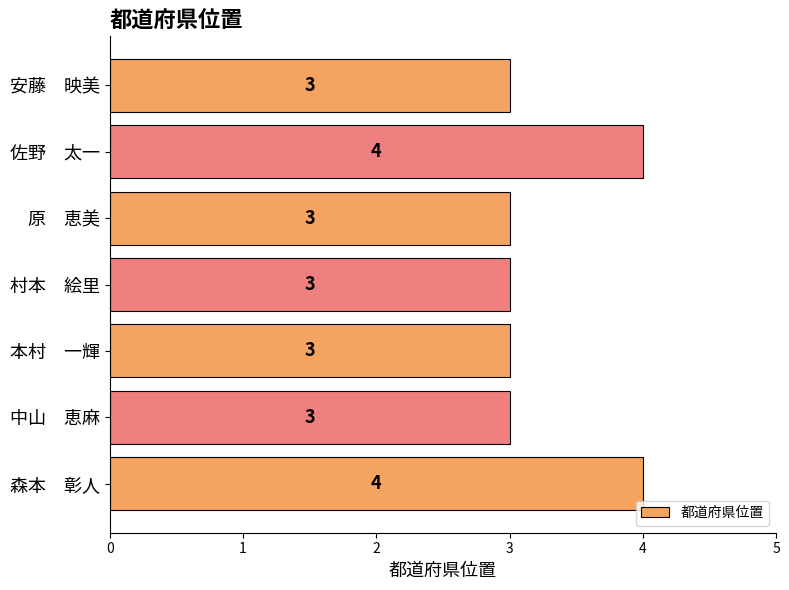

What is the smallest value displayed?

3